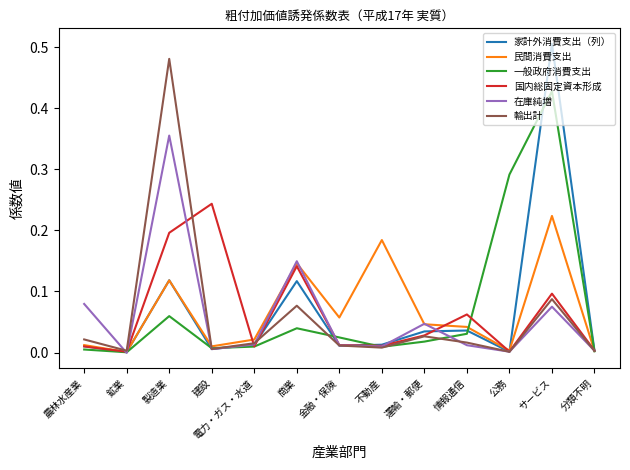

At which category does the chart reach its peak across all series?

サービス